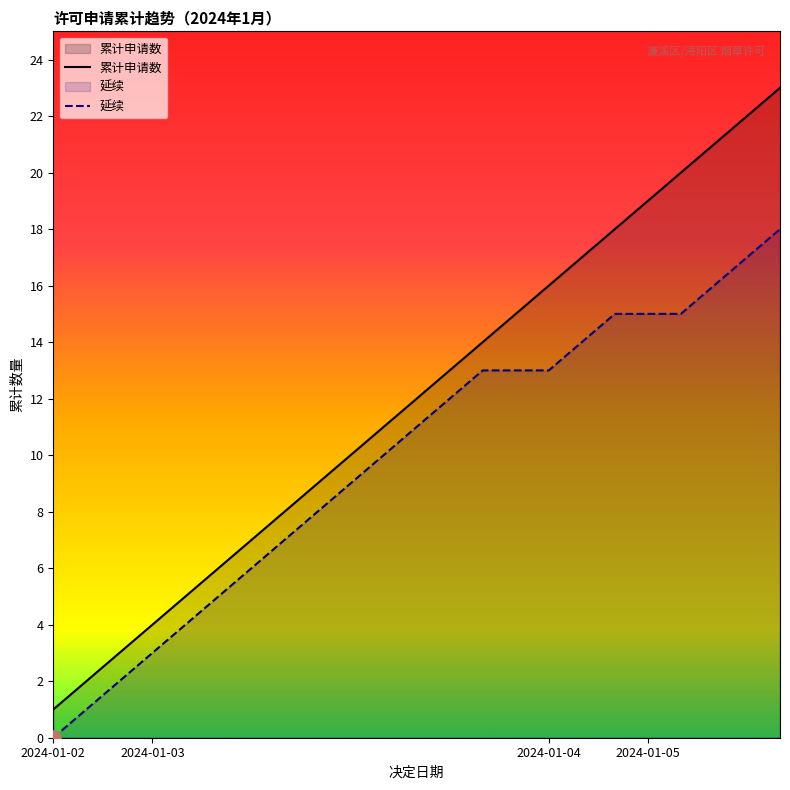

What are all the series names shown in the legend?

累计申请数, 延续